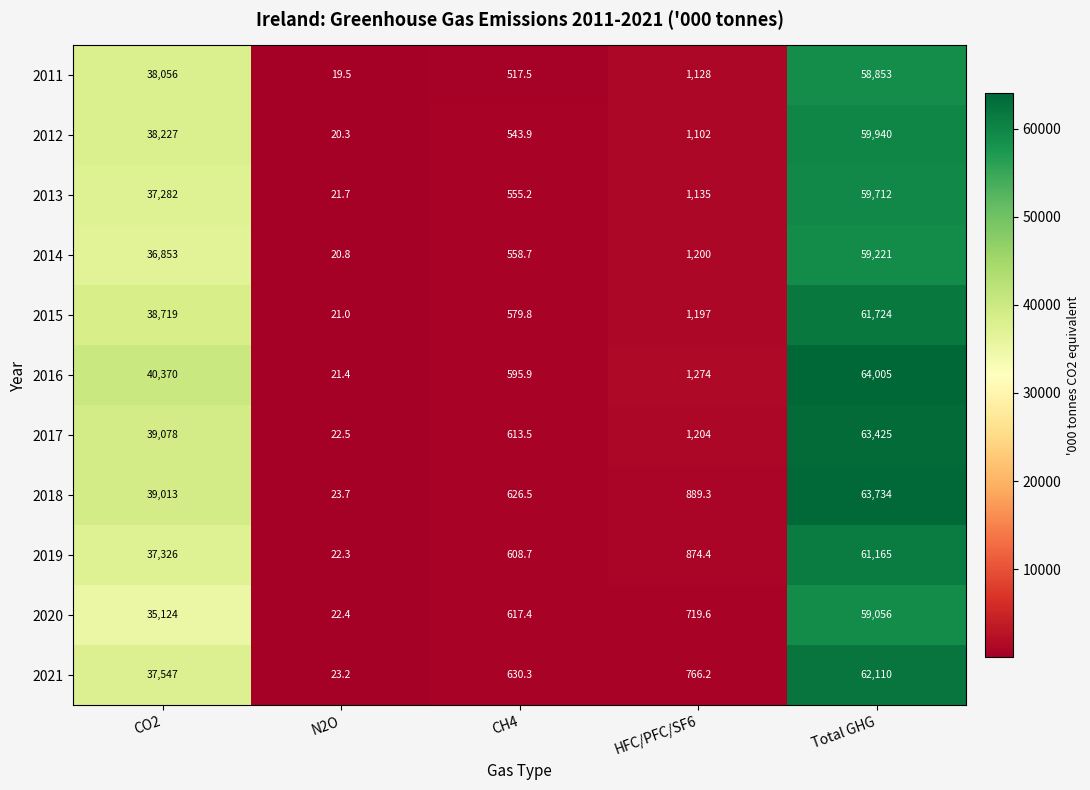

What is the difference between the 2012 values at N2O and CH4?

523.6